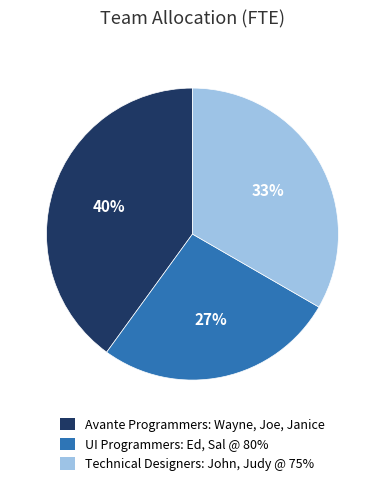

Do Avante Programmers: Wayne, Joe, Janice and UI Programmers: Ed, Sal @ 80% together represent more than half of the pie?

Yes